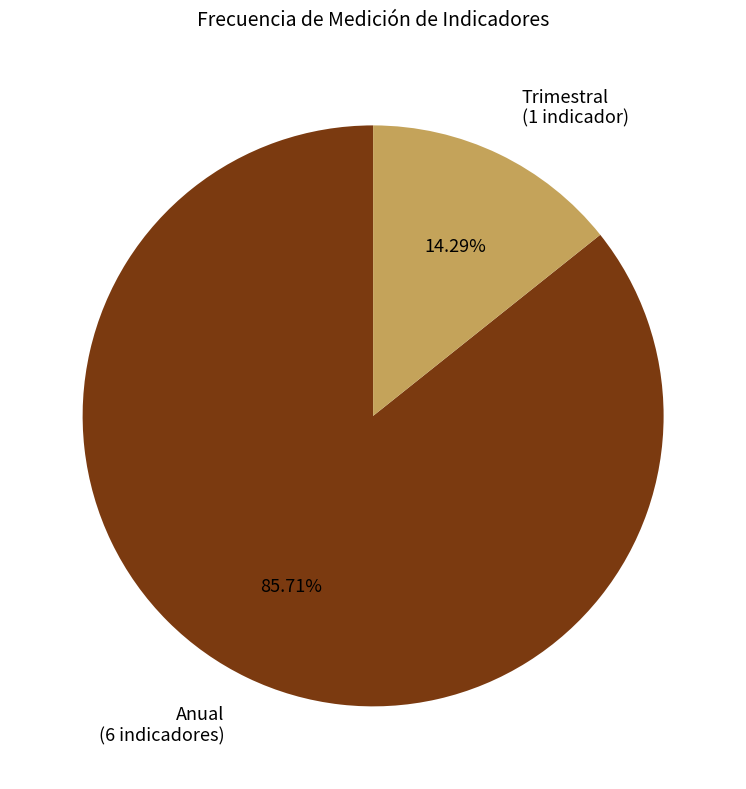

Do Anual (6 indicadores) and Trimestral (1 indicador) together represent more than half of the pie?

Yes